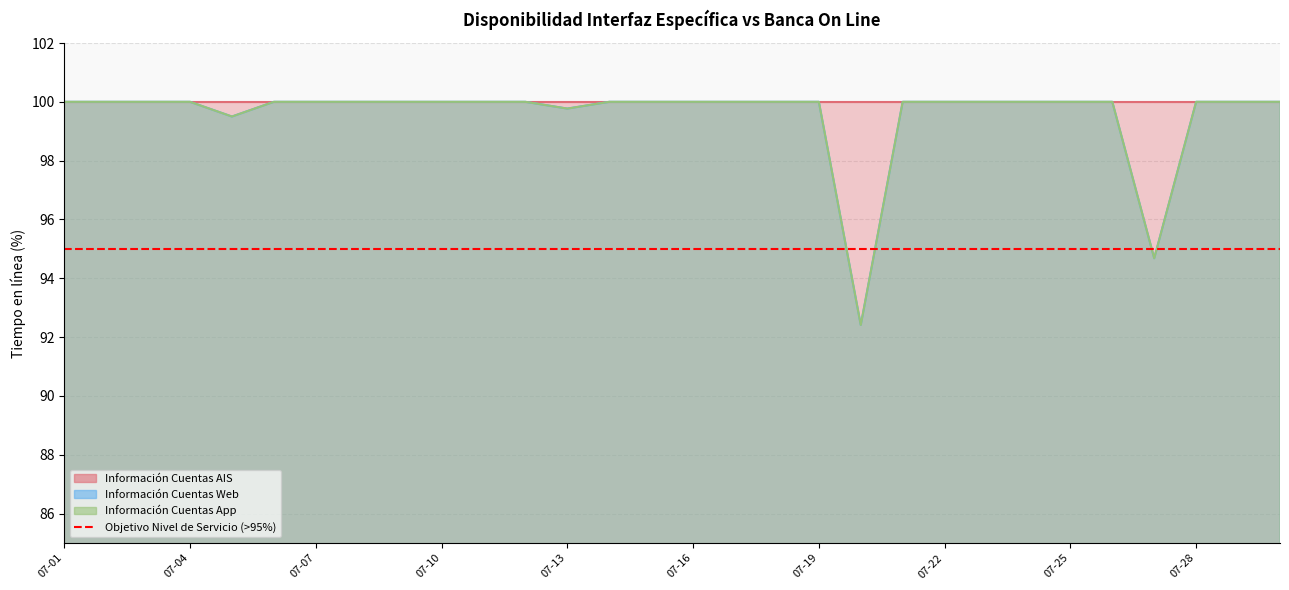

True or false: Información Cuentas Web and Información Cuentas App cross at least once.

False